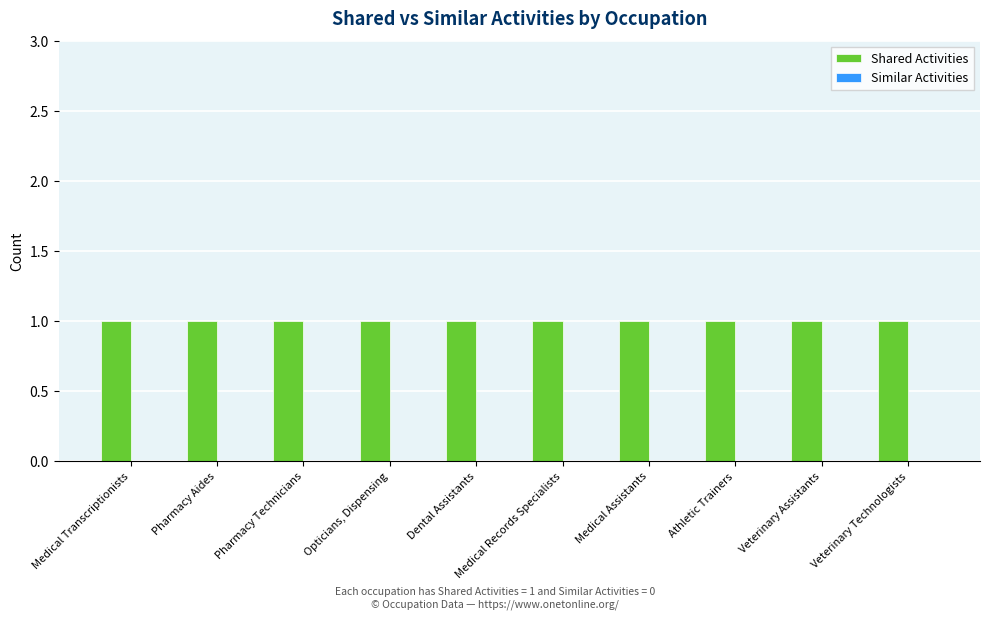

What is the total value across all series at Medical Records Specialists?

1